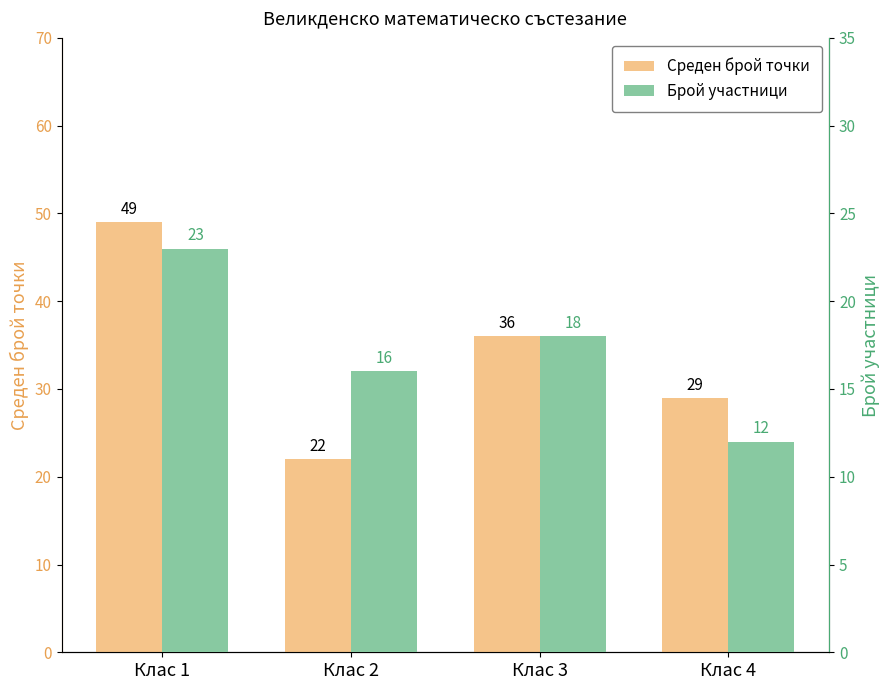

True or false: Брой участници has a value of 6 at Клас 4.

False